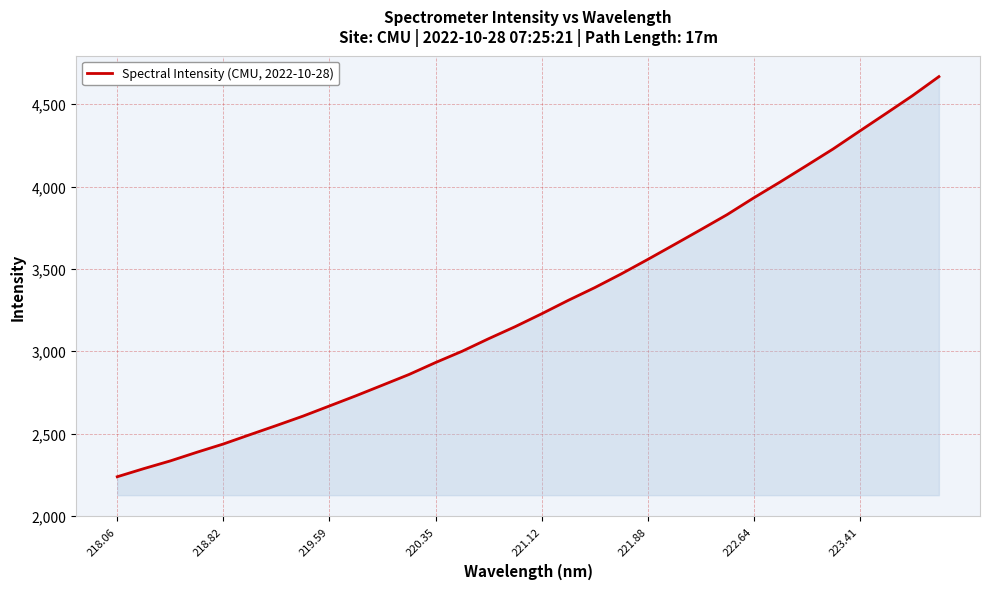

What is the minimum value shown in the chart?

2238.0